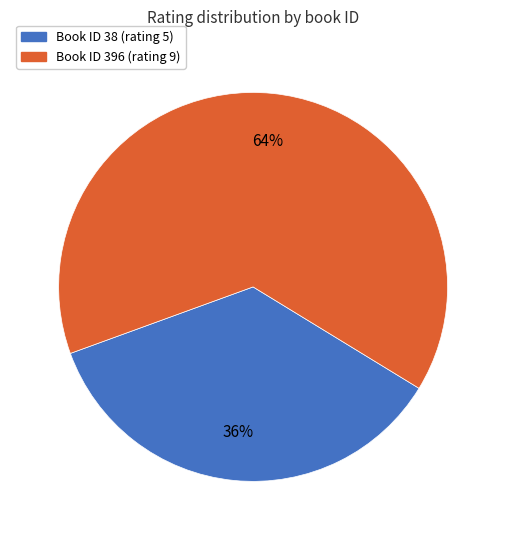

Is there a majority slice in this chart?

Yes